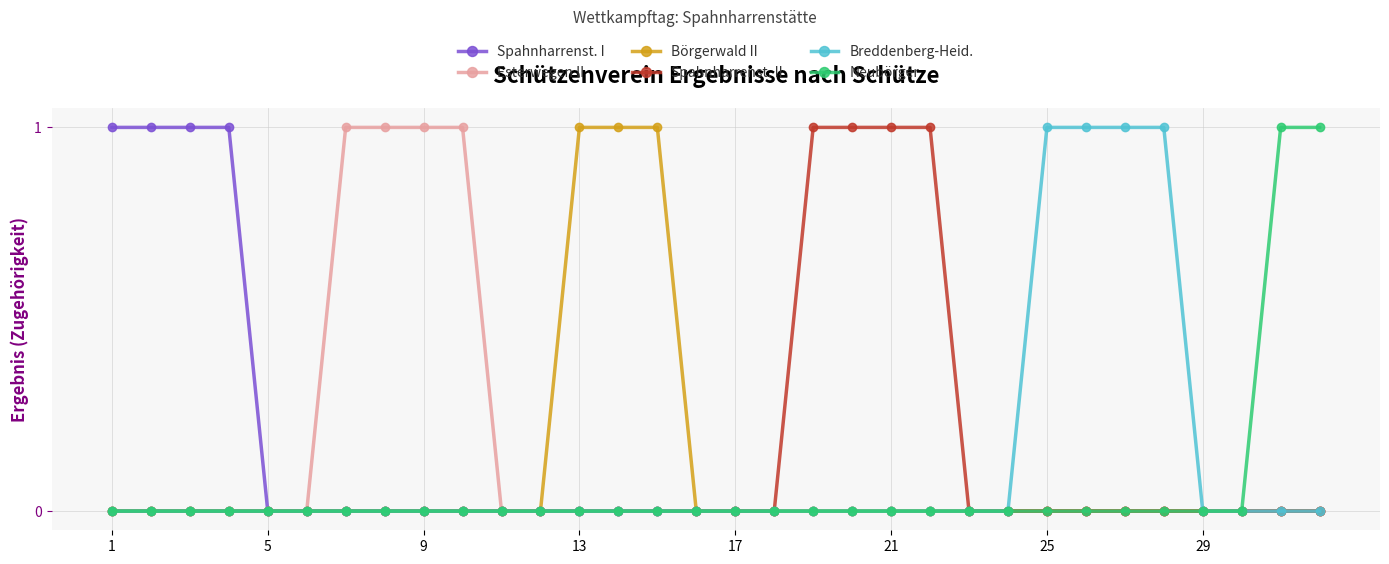

Reading left to right, transcribe all the data shown in this chart.

Spahnharrenst. I: 1	1	1	1	0	0	0	0	0	0	0	0	0	0	0	0	0	0	0	0	0	0	0	0	0	0	0	0	0	0	0	0
Esterwegen II: 0	0	0	0	0	0	1	1	1	1	0	0	0	0	0	0	0	0	0	0	0	0	0	0	0	0	0	0	0	0	0	0
Börgerwald II: 0	0	0	0	0	0	0	0	0	0	0	0	1	1	1	0	0	0	0	0	0	0	0	0	0	0	0	0	0	0	0	0
Spahnharrenst. II: 0	0	0	0	0	0	0	0	0	0	0	0	0	0	0	0	0	0	1	1	1	1	0	0	0	0	0	0	0	0	0	0
Breddenberg-Heid.: 0	0	0	0	0	0	0	0	0	0	0	0	0	0	0	0	0	0	0	0	0	0	0	0	1	1	1	1	0	0	0	0
Neubörger: 0	0	0	0	0	0	0	0	0	0	0	0	0	0	0	0	0	0	0	0	0	0	0	0	0	0	0	0	0	0	1	1